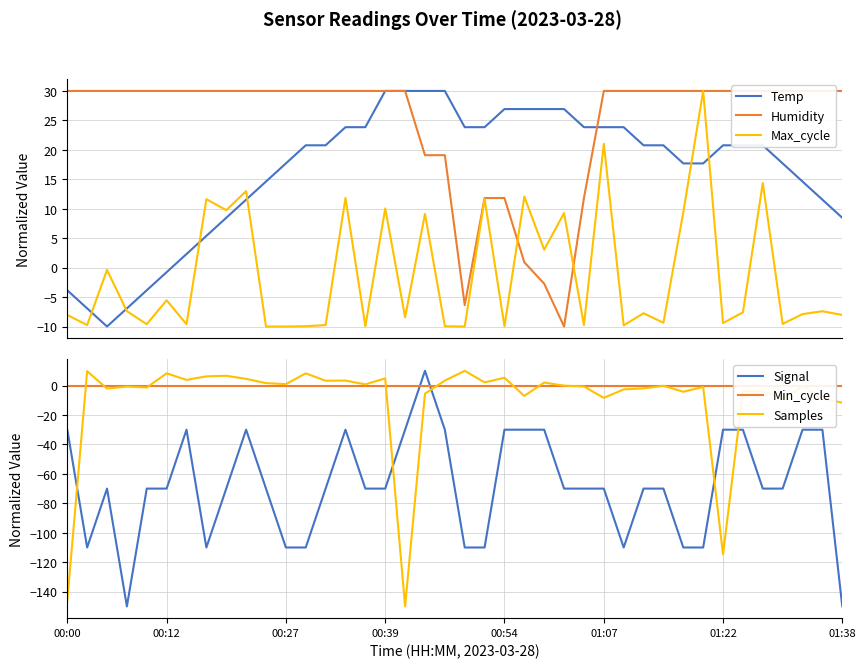

What is the minimum value for Temp?

-10.0